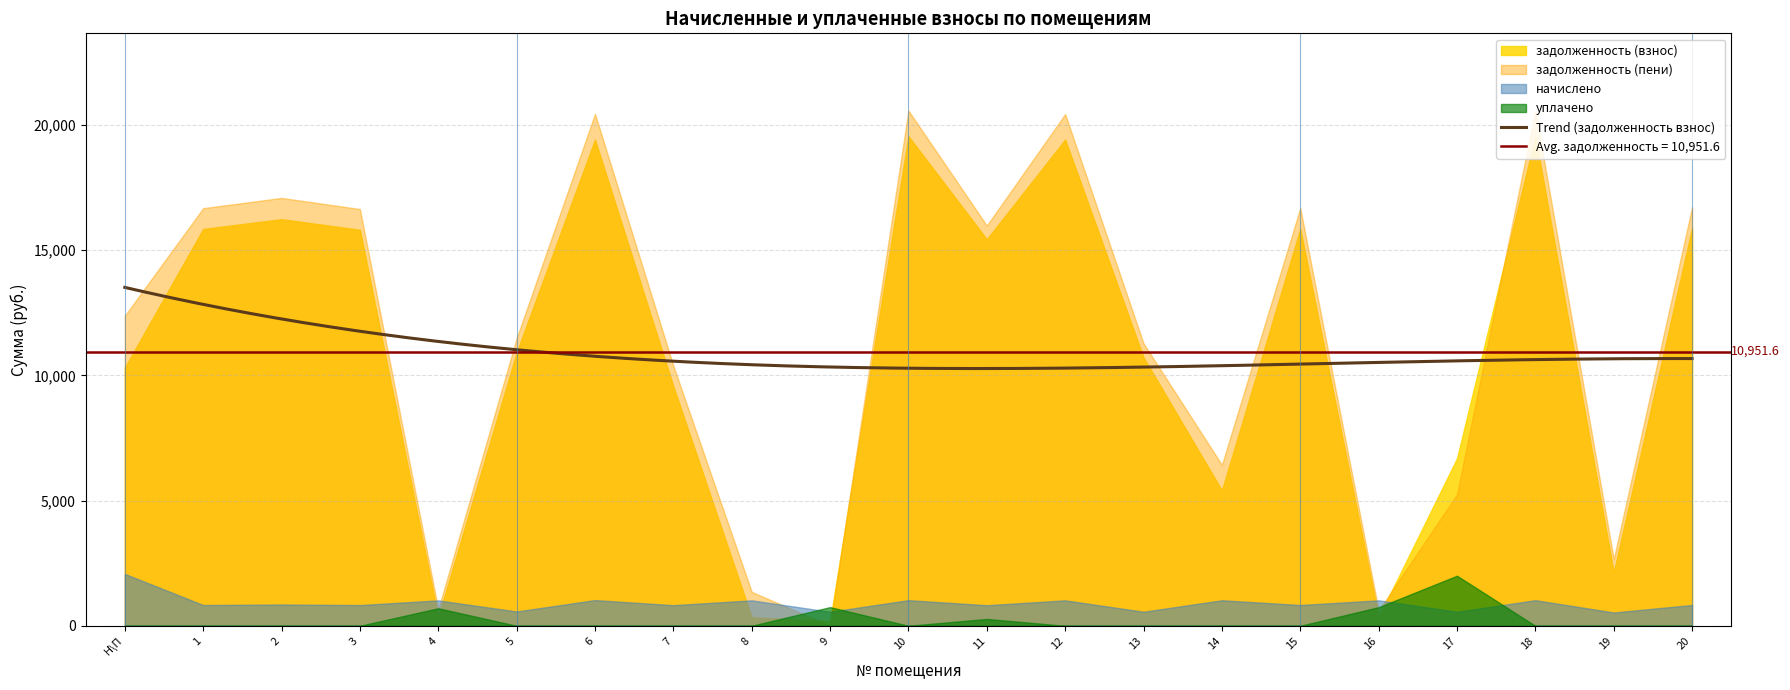

List the series in order of their peak value, highest first.

задолженность (пени), задолженность (взнос), начислено, уплачено